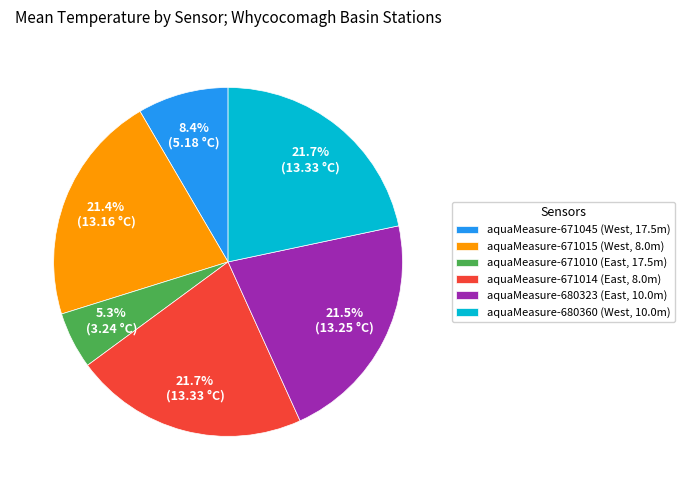

Is the sum of aquaMeasure-671010 (East, 17.5m) and aquaMeasure-671014 (East, 8.0m) greater than half?

No